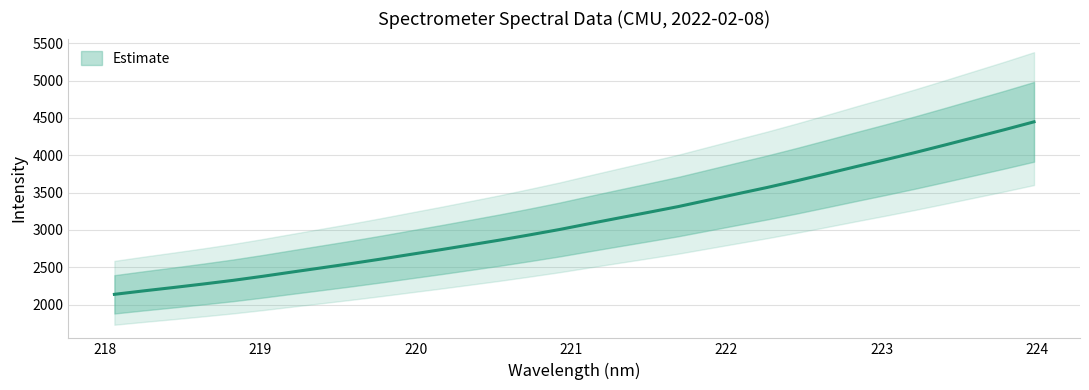

What value does the data have at 222.8355?

3847.9